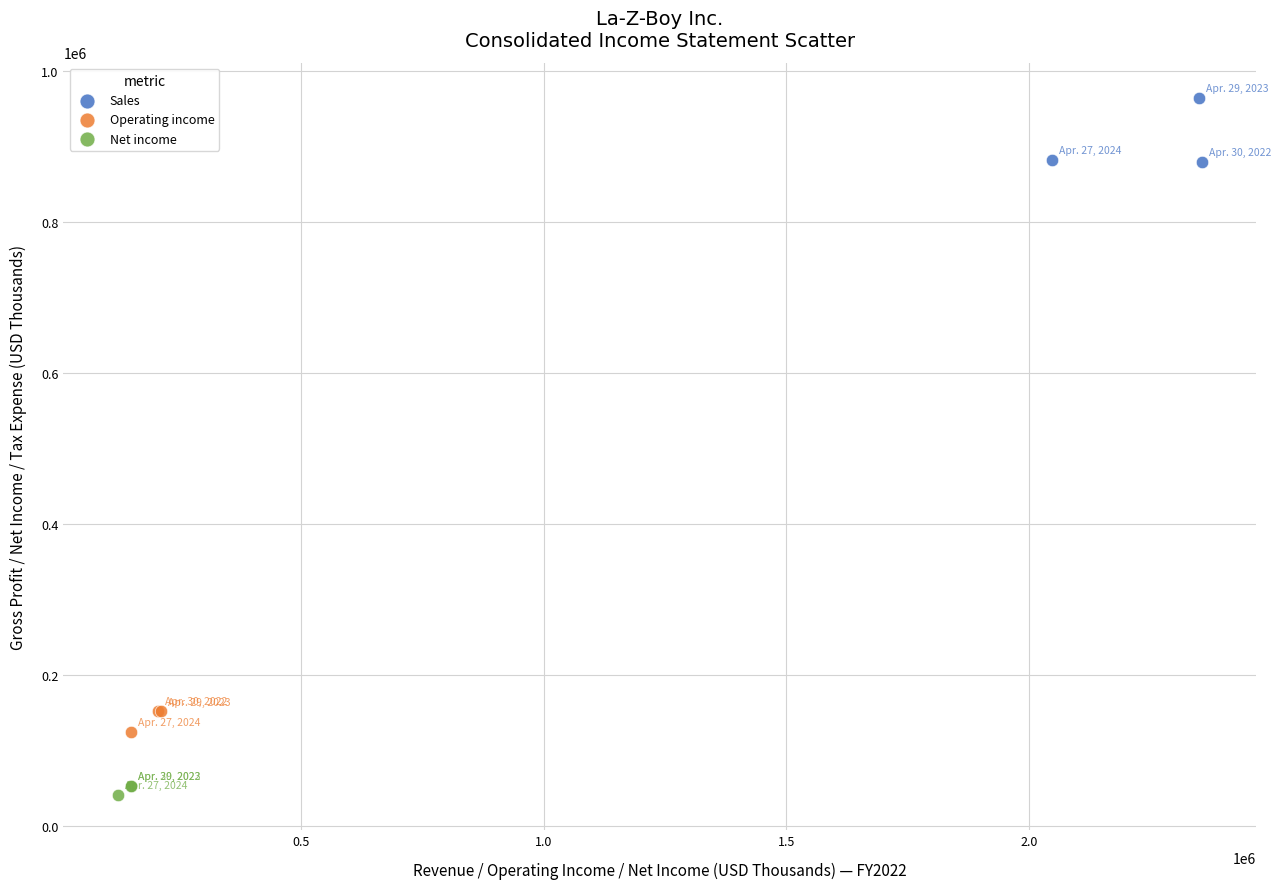

Which series reaches the maximum Y coordinate?

Sales